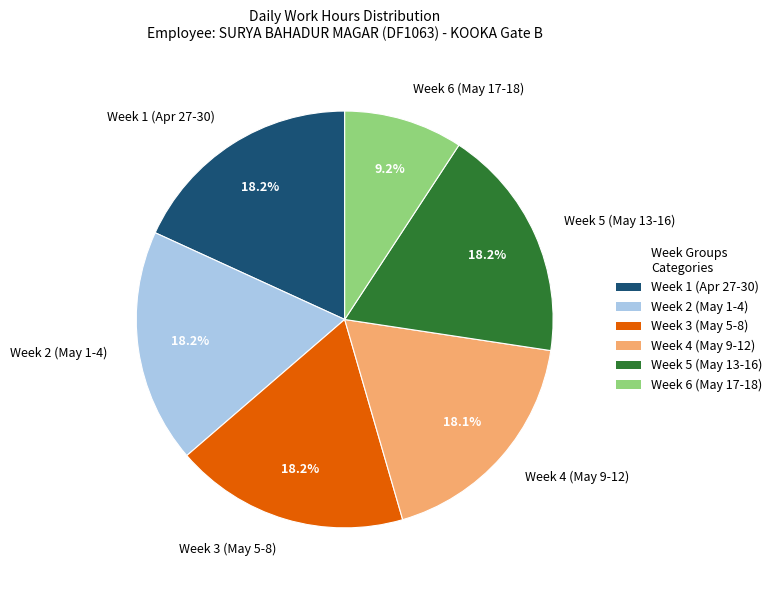

What is the ratio of the value at Week 1 (Apr 27-30) to the value at Week 6 (May 17-18)?

2.0